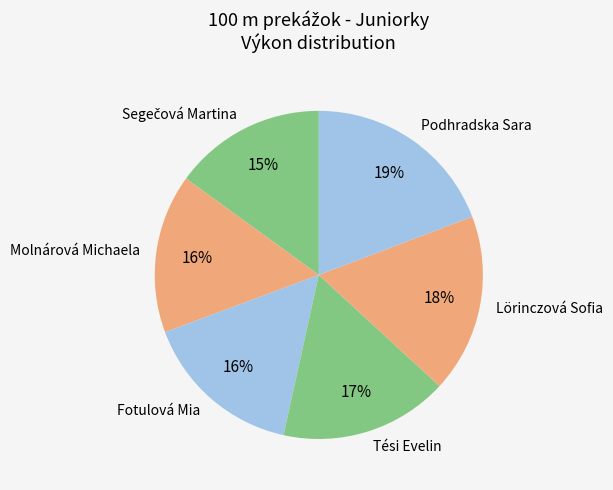

The Tési Evelin slice represents 17% of the pie. True or false?

True